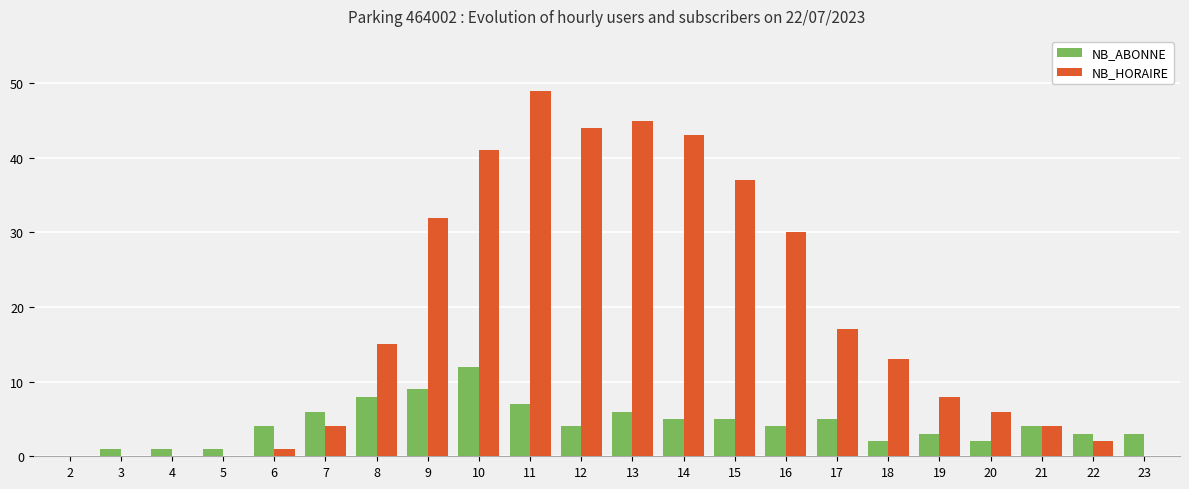

Between 3 and 11, which series saw the biggest shift?

NB_HORAIRE